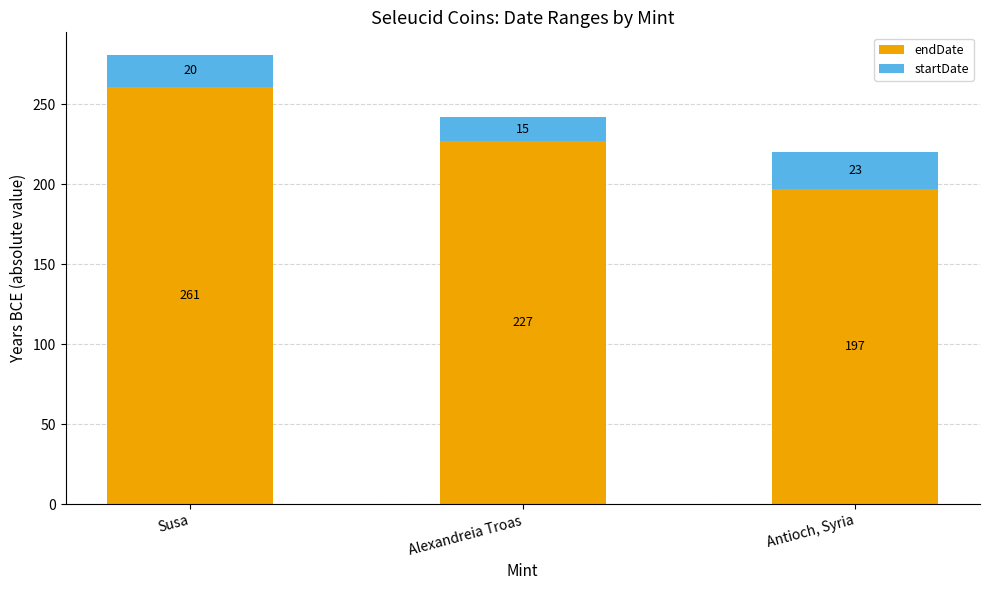

True or false: endDate has a value of 382 at Alexandreia Troas.

False